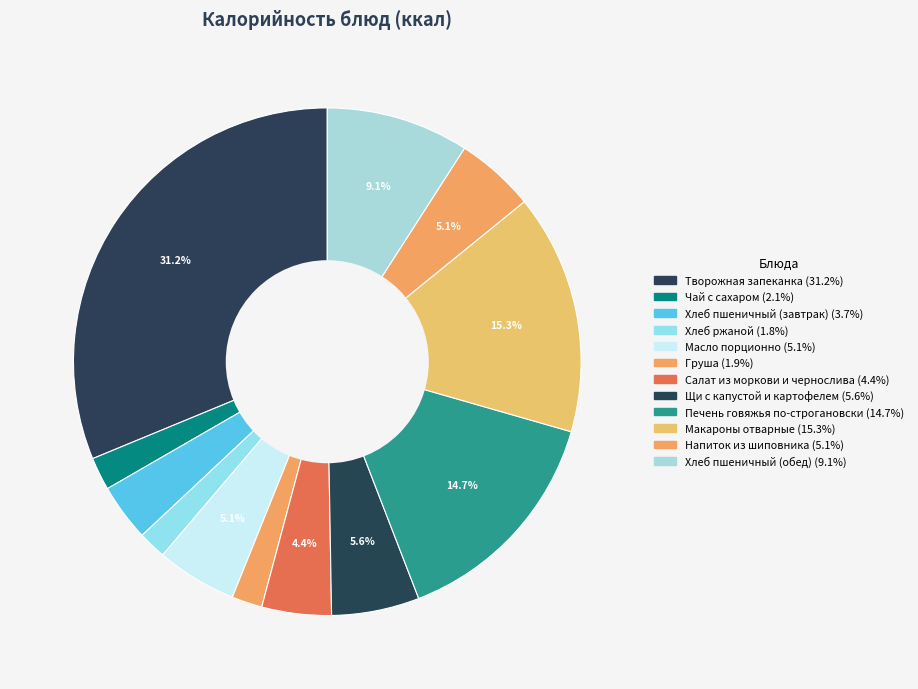

Which has a higher value, Макароны отварные or Салат из моркови и чернослива?

Макароны отварные